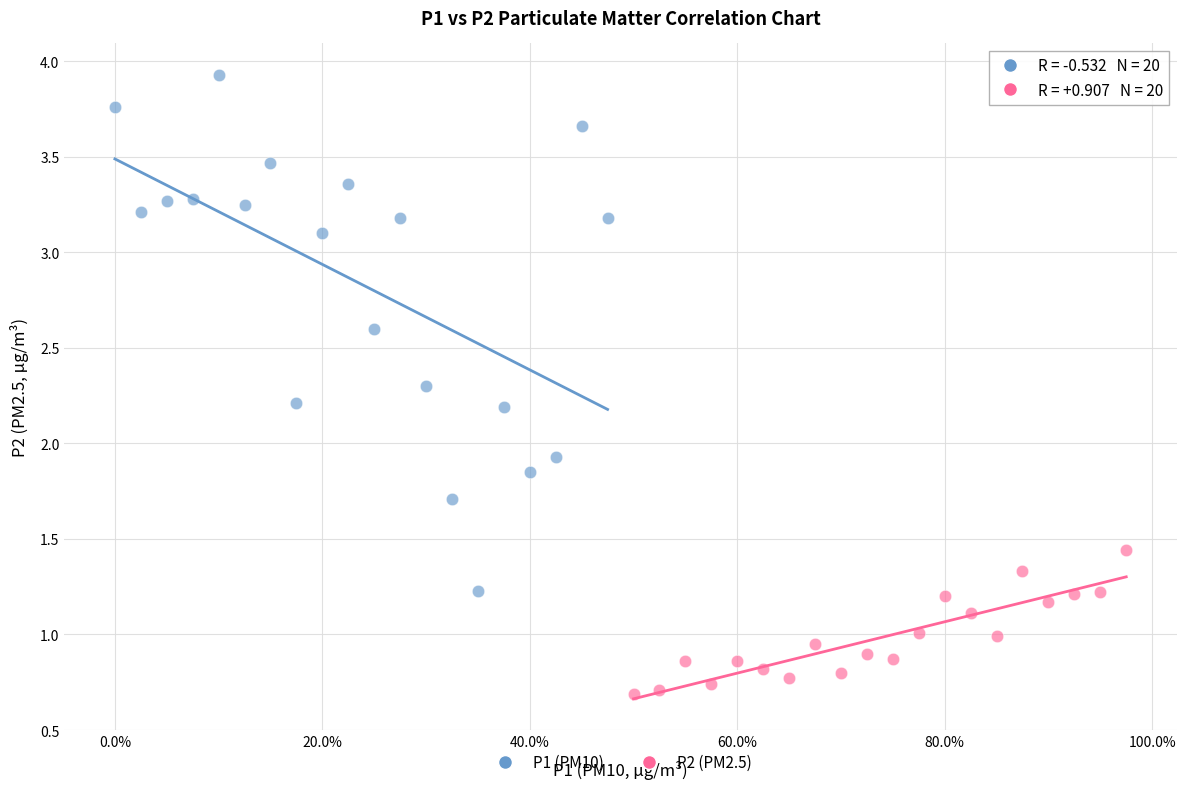

Which series reaches the minimum Y coordinate?

P2 (PM2.5)